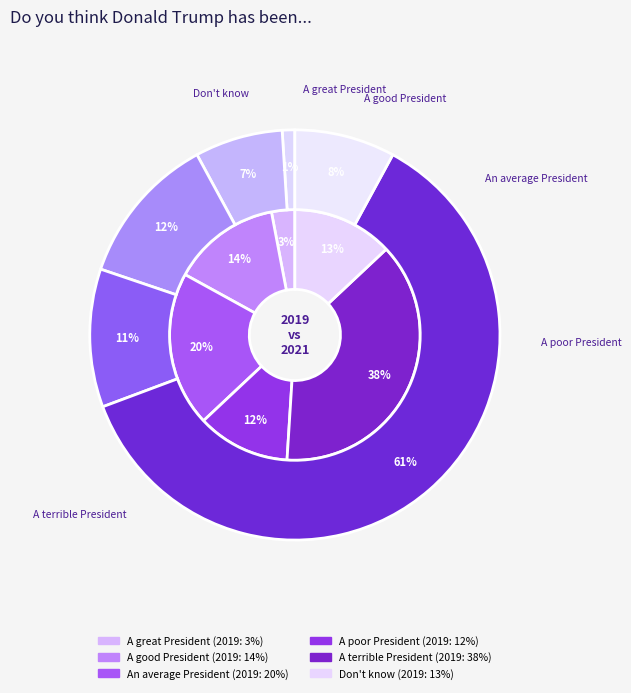

The values_2019 slice represents 3% of the pie. True or false?

True